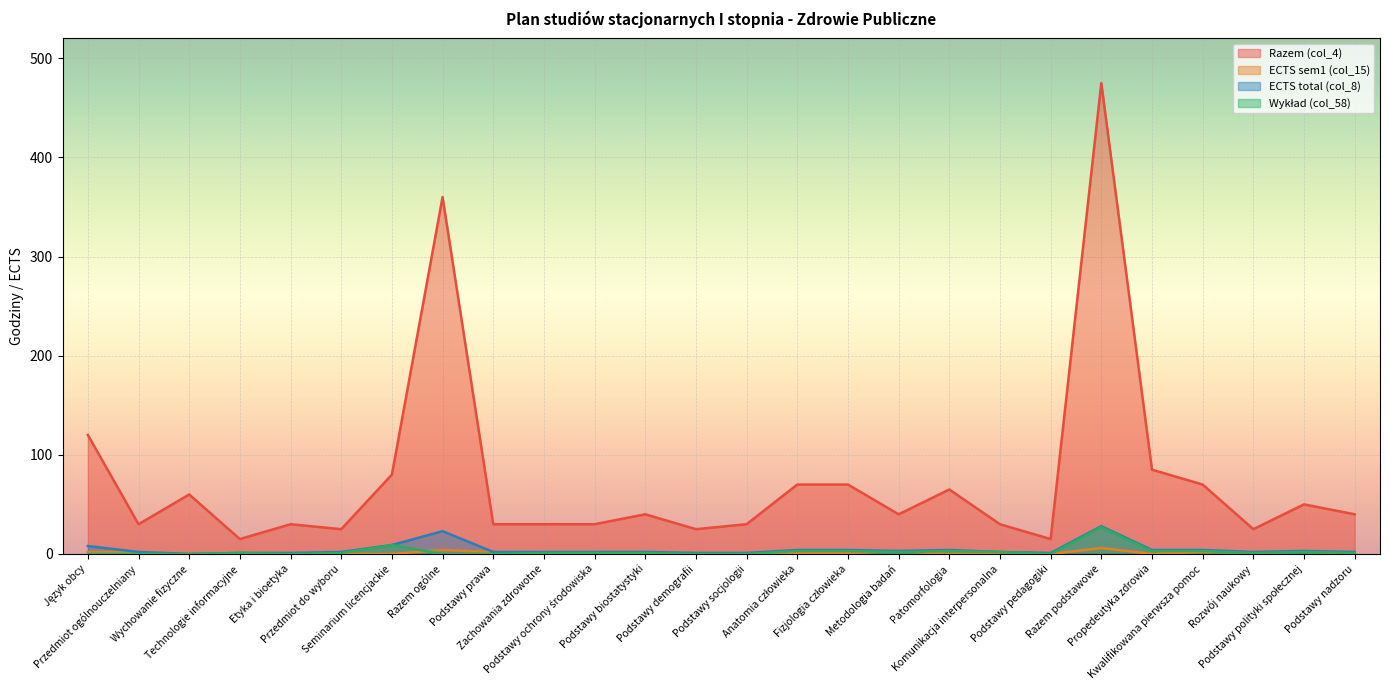

Reading left to right, transcribe all the data shown in this chart.

Razem (col_4): 120	30	60	15	30	25	80	360	30	30	30	40	25	30	70	70	40	65	30	15	475	85	70	25	50	40
ECTS sem1 (col_15): 2	2	0	1	1	0	0	4	2	0	2	2	1	1	1	1	3	0	0	0	6	0	2	2	3	0
ECTS total (col_8): 8	2	0	1	1	2	9	23	2	2	2	2	1	1	4	4	3	4	2	1	28	4	4	2	3	2
Wykład (col_58): 0	0	0	1	0	1	9	0	0	1	1	1	0	0	3	3	2	3	2	0	27	3	3	1	2	1